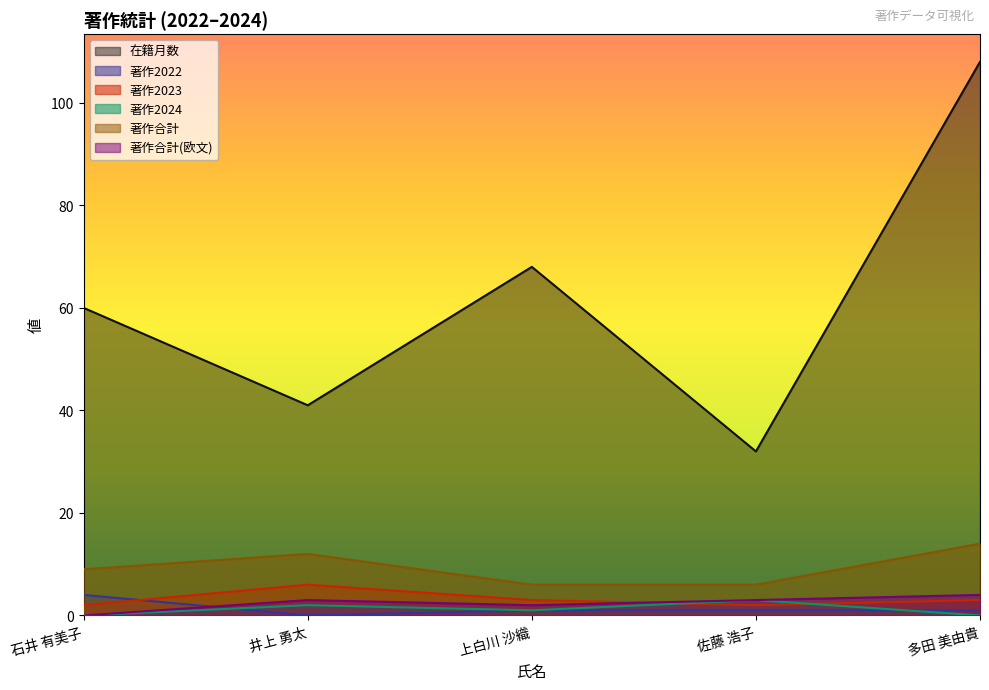

How many lines are shown in the chart?

6